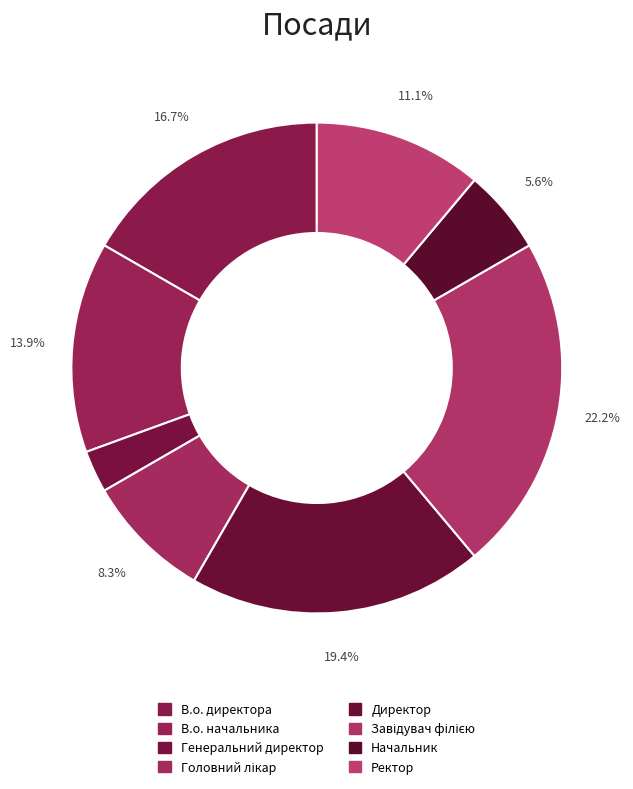

How many segments does this pie chart have?

8